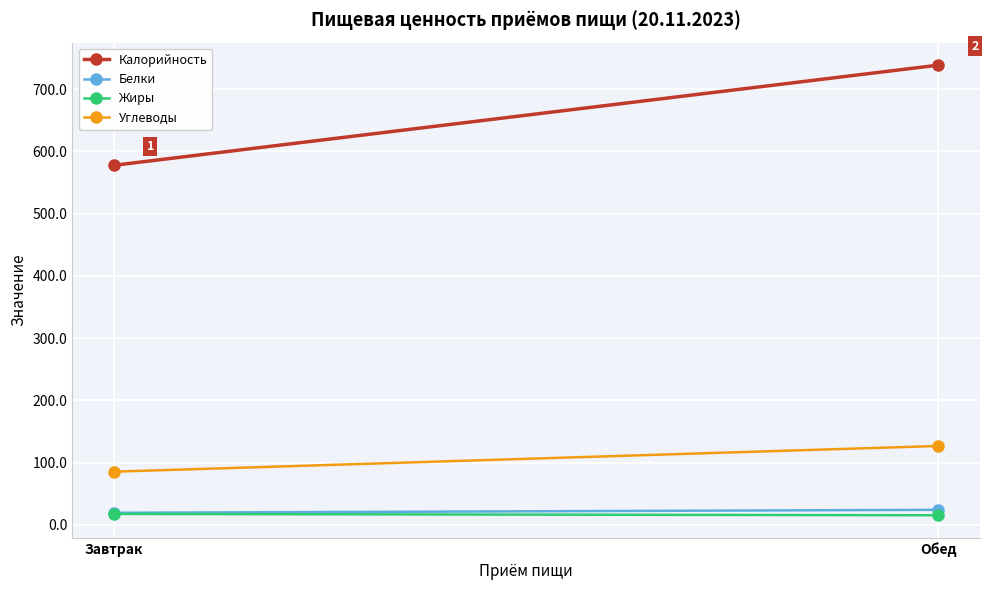

What is the difference between the maximum and minimum values in the Белки series?

4.8